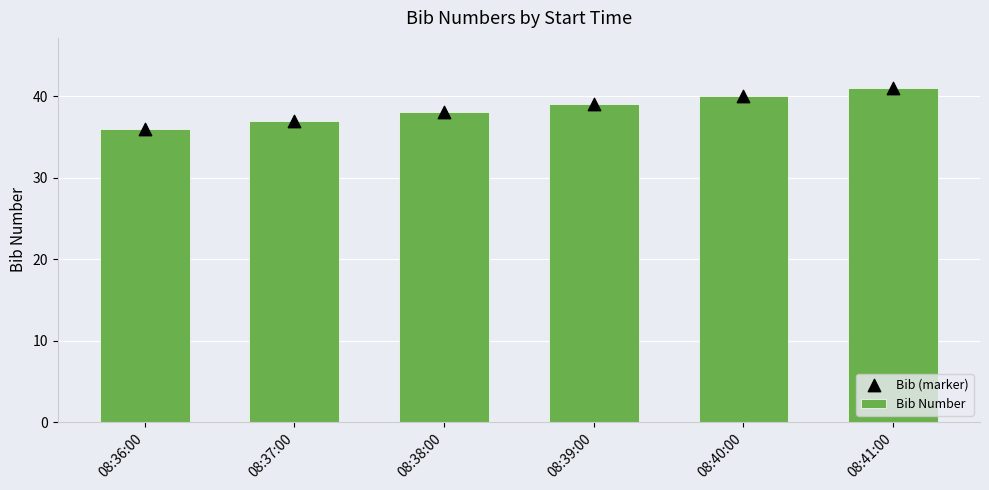

At how many categories does at least one series exceed 39?

2